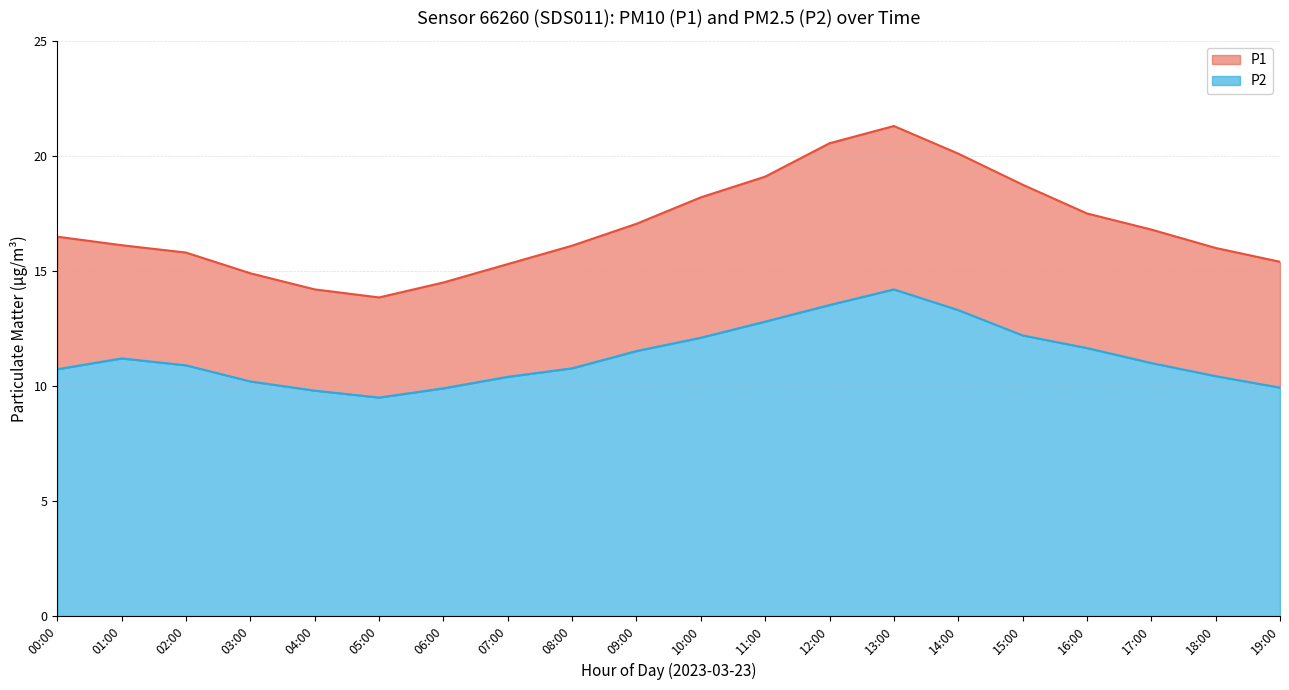

At which category does P2 reach its first local peak?

01:00